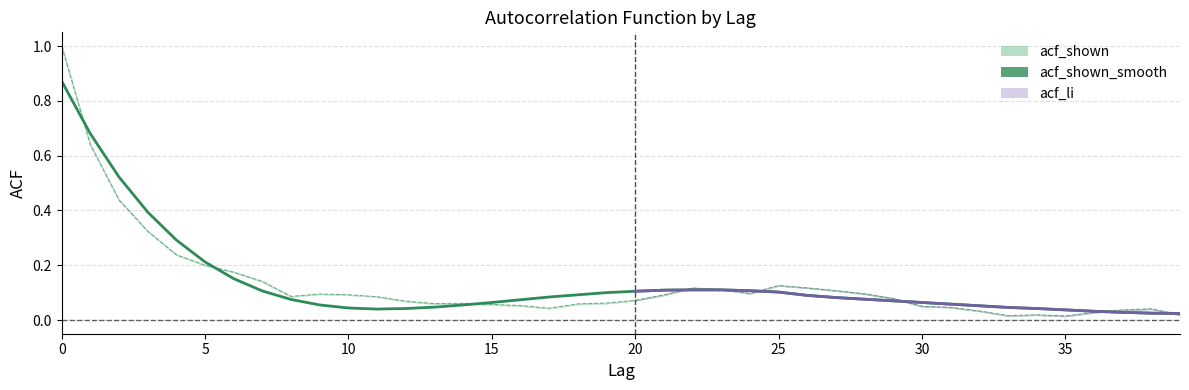

Is the value of acf_shown_smooth at 20 greater than the value of acf_shown at 31?

Yes